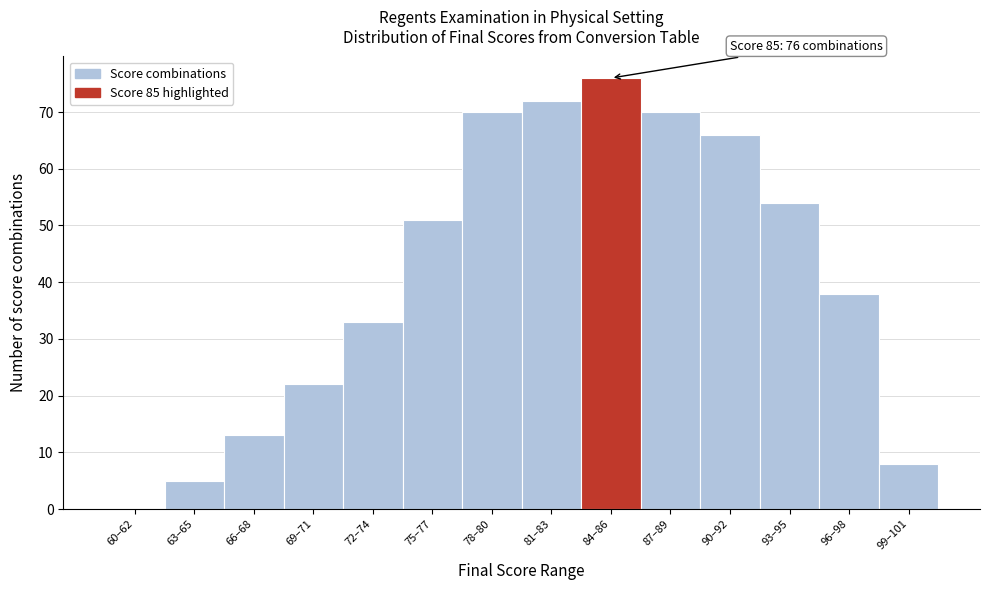

Reading left to right, extract all data points from this chart.

60–62=0	63–65=5	66–68=13	69–71=22	72–74=33	75–77=51	78–80=70	81–83=72	84–86=76	87–89=70	90–92=66	93–95=54	96–98=38	99–101=8